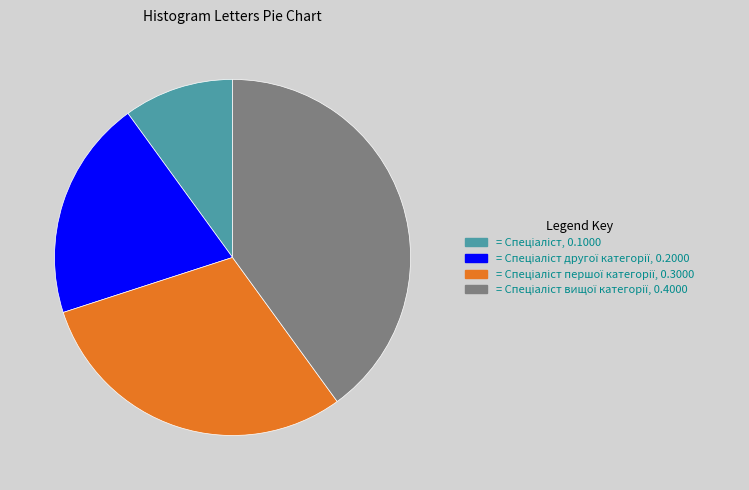

Is there any slice that represents more than half of the pie?

No